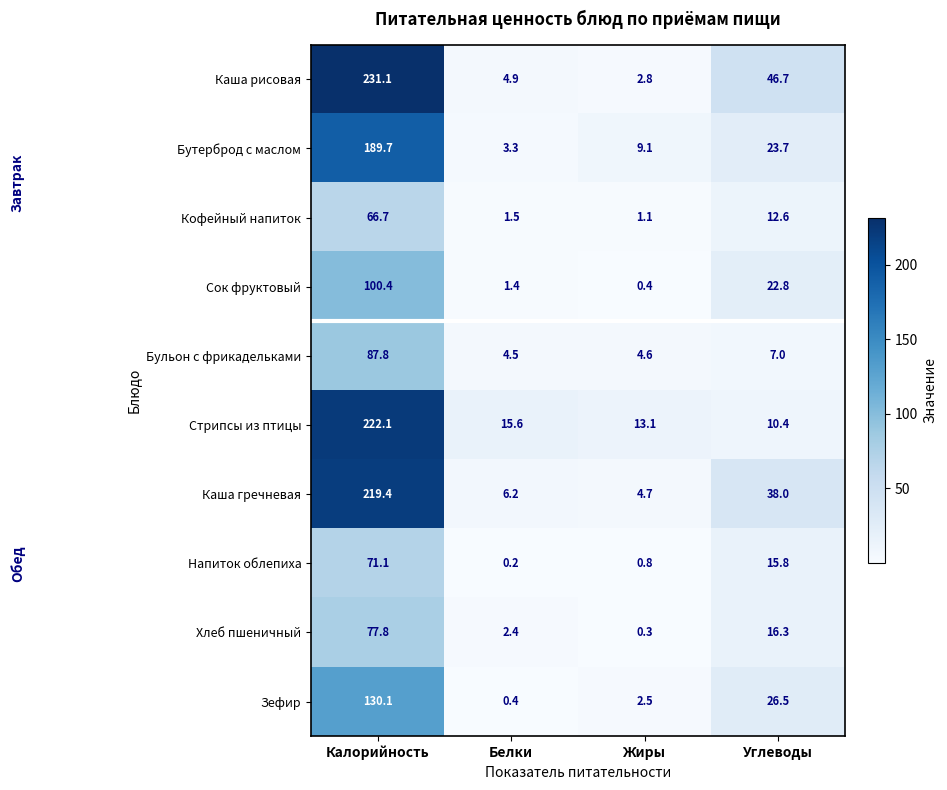

What is the difference between the second highest and minimum values in the Кофейный напиток series?

11.5